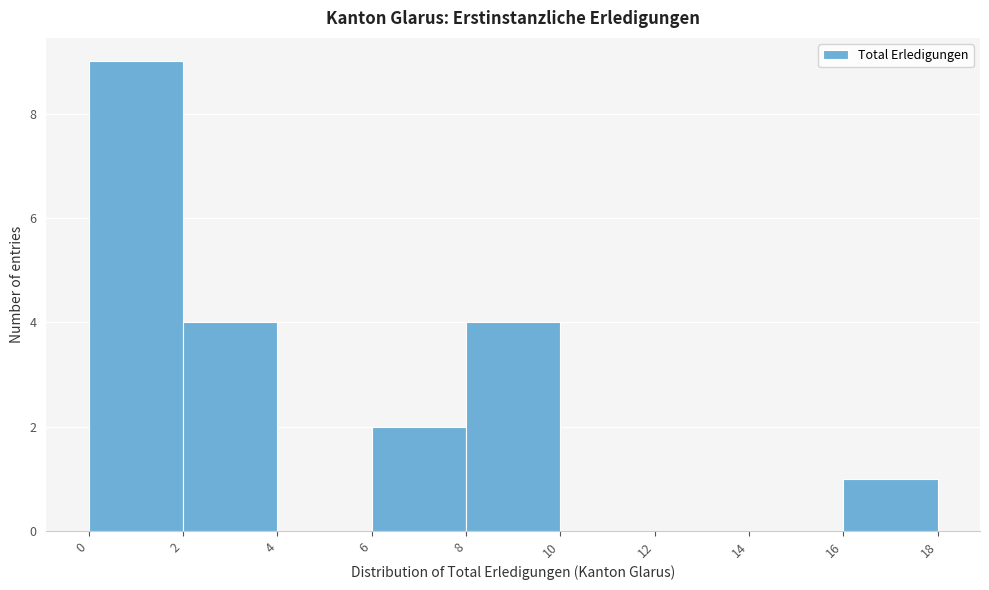

Reading left to right, list every bar in this chart as the range it spans on the x-axis followed by its height. The values are not printed on the chart, so give them approximately, as read against the axis.

0 to 2: 9
2 to 4: 4
4 to 6: 0
6 to 8: 2
8 to 10: 4
10 to 12: 0
12 to 14: 0
14 to 16: 0
16 to 18: 1